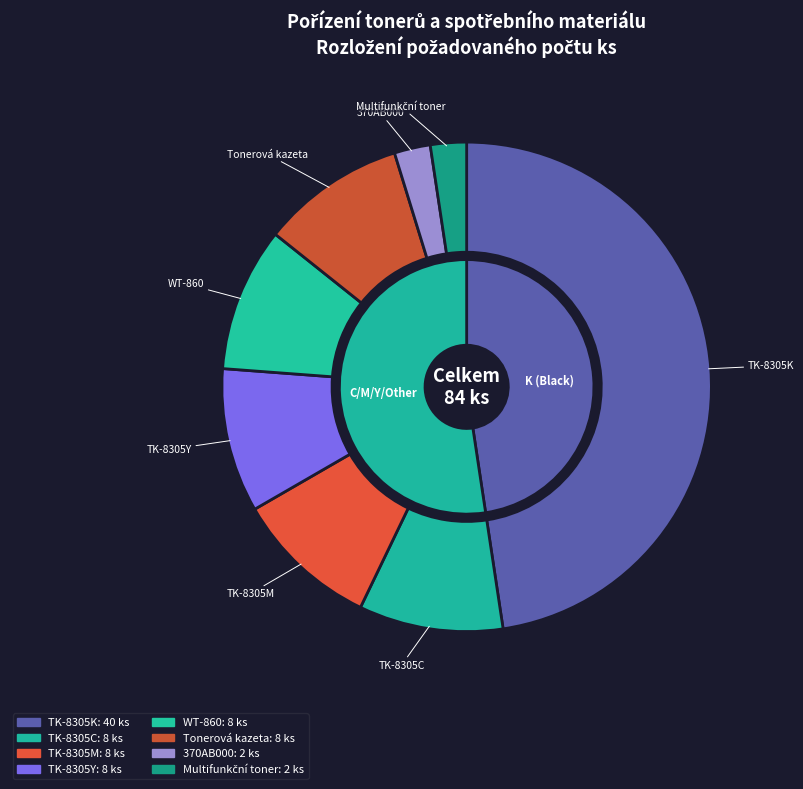

Is there a majority slice in this chart?

No